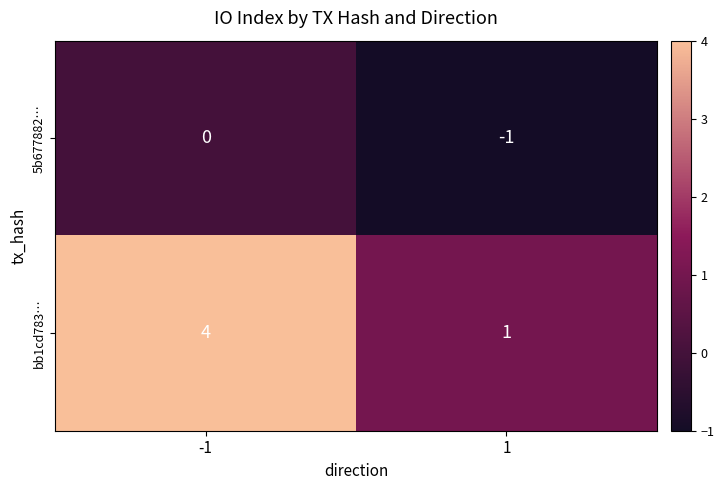

Reading left to right, extract all data points from this chart.

5b677882…: 0	-1
bb1cd783…: 4	1